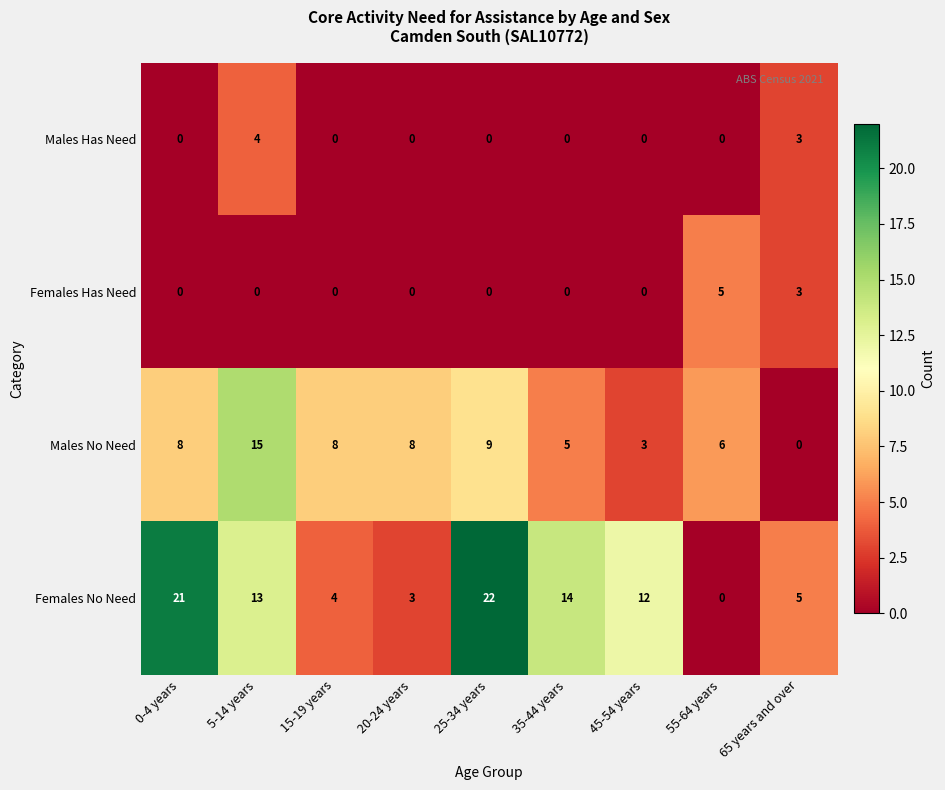

What is the total value across all series at 45-54 years?

15